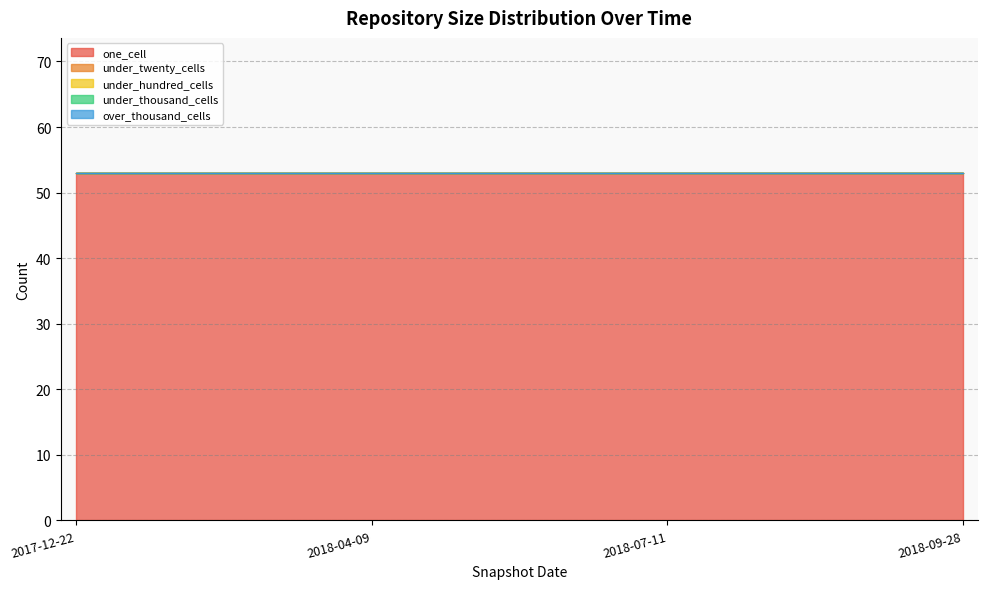

How many categories are shown in the chart?

4